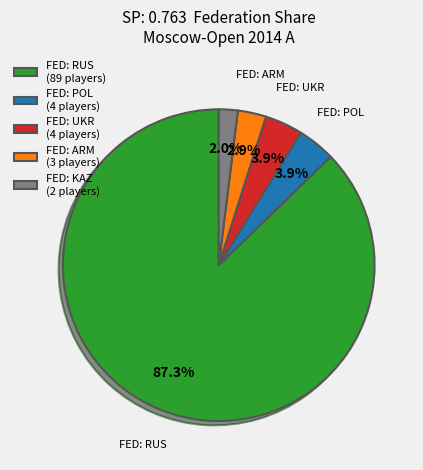

Which slice is the largest?

FED: RUS (89 players)